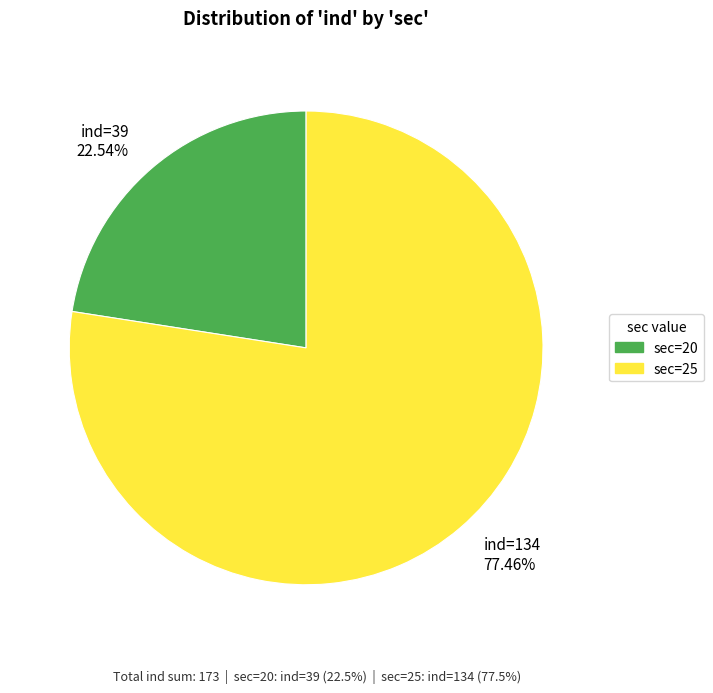

Rank the categories by value from highest to lowest.

sec=25, sec=20